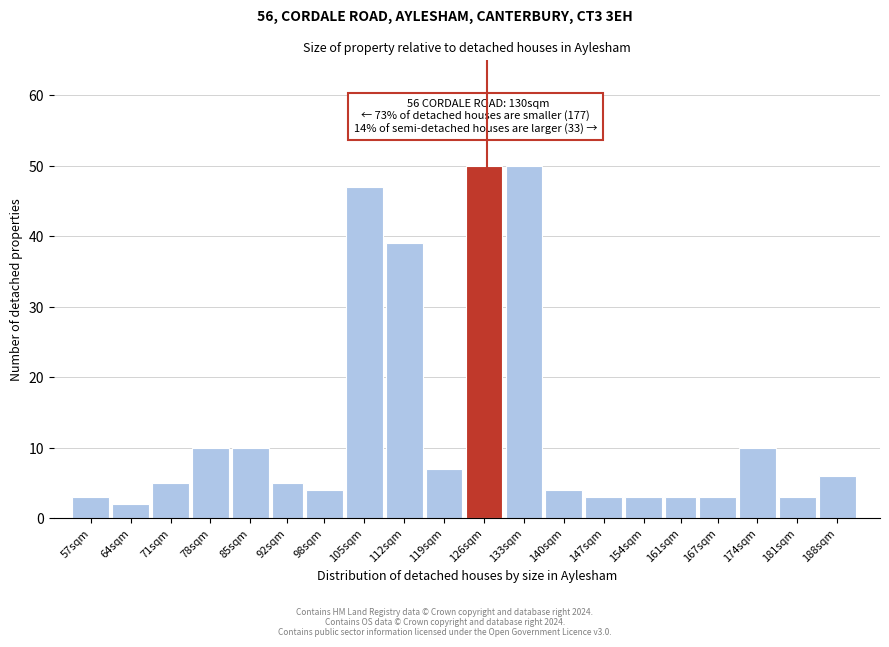

Reading right to left, what are all the values shown in this chart?

6	3	10	3	3	3	3	4	50	50	7	39	47	4	5	10	10	5	2	3